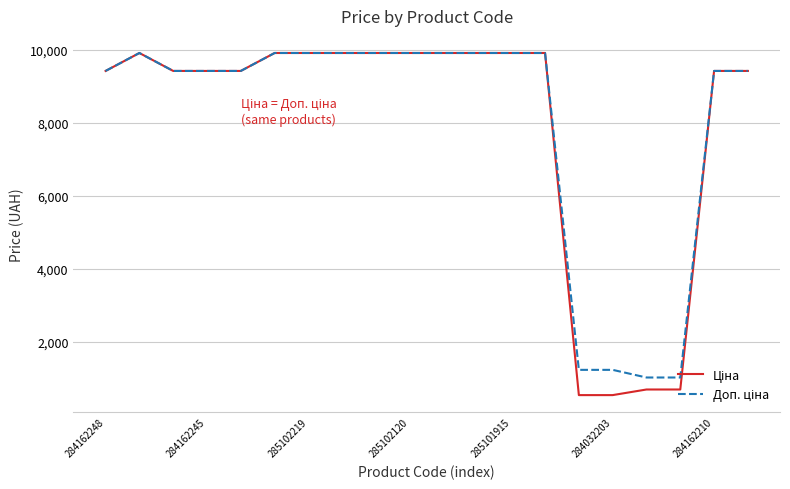

What is the smallest value displayed?

535.4